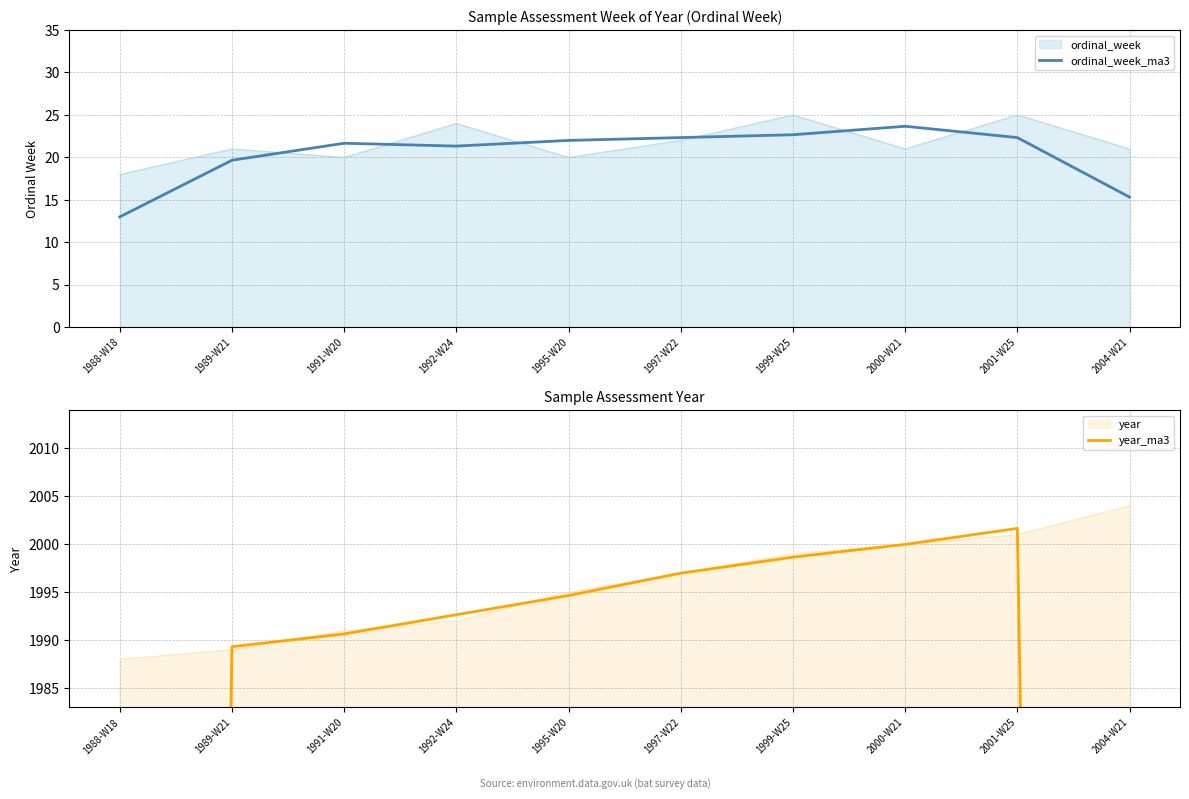

The year_ma3 series shows 2001.7 at 2001-W25. True or false?

True